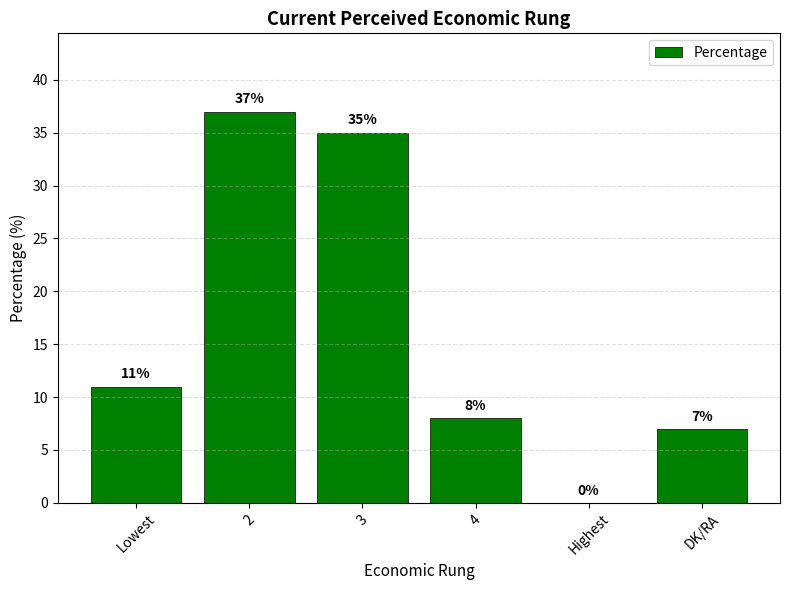

Are the bars horizontal?

No